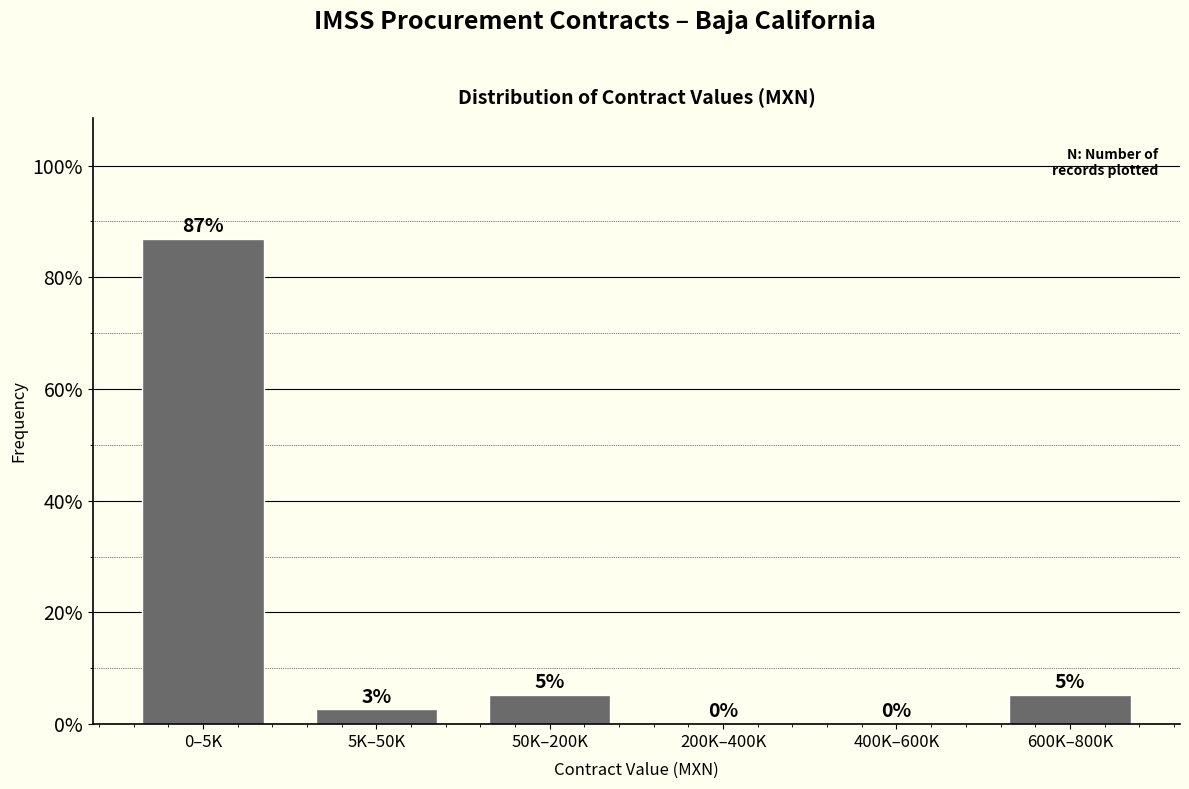

Which category has the highest value across all series?

0–5K